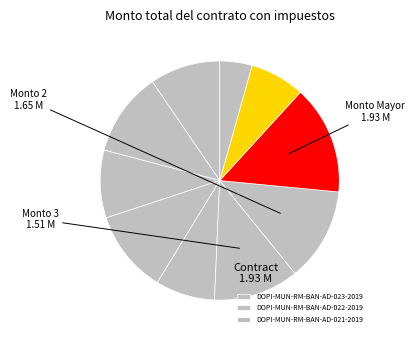

Count the number of slices in the pie.

10